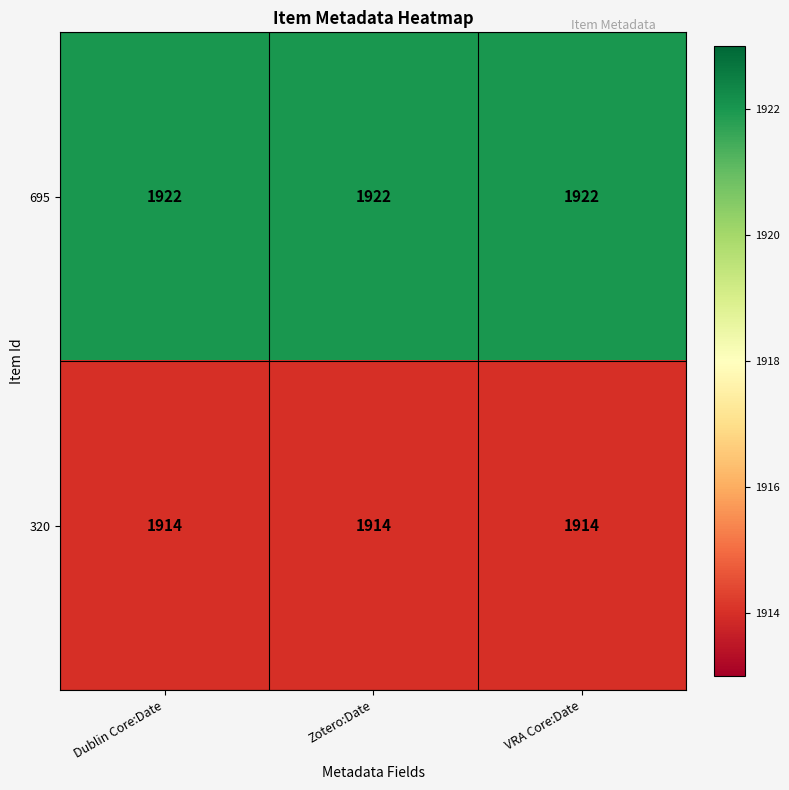

The 695 series shows 1922 at VRA Core:Date. True or false?

True